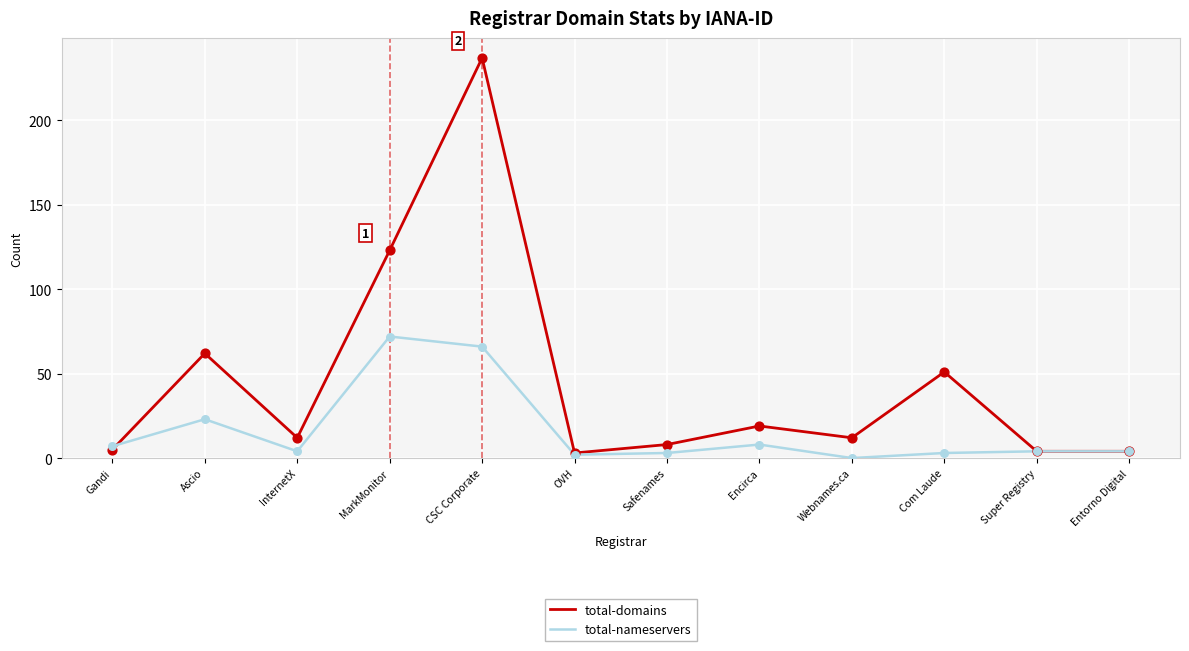

At how many categories does at least one series exceed 198?

1